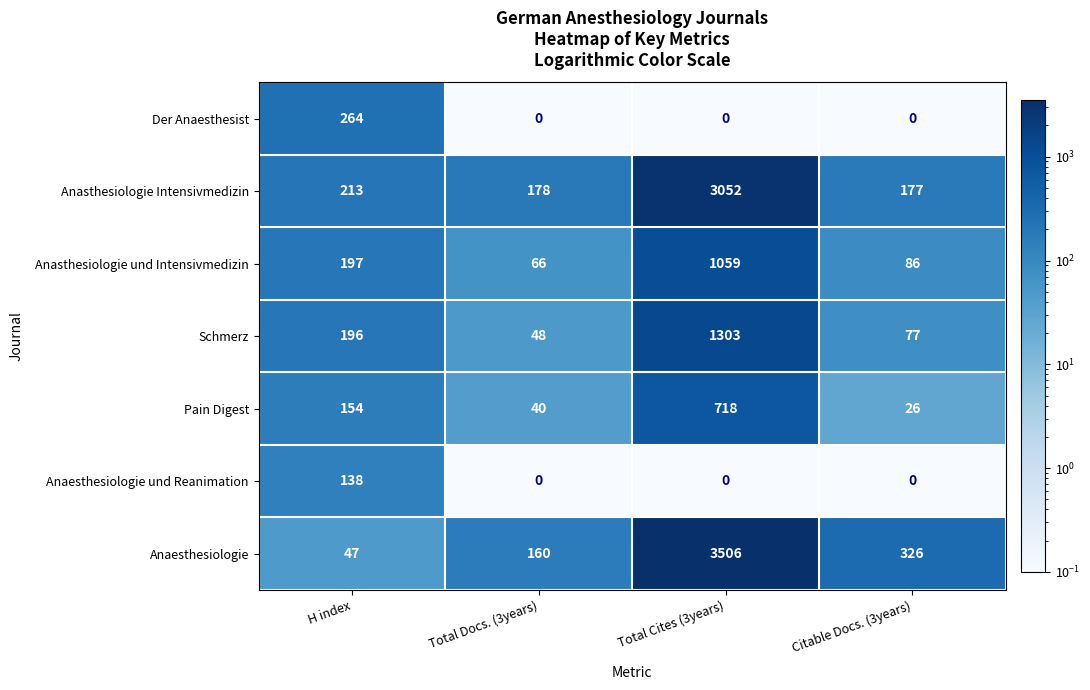

Which series has the widest spread of values?

Anaesthesiologie